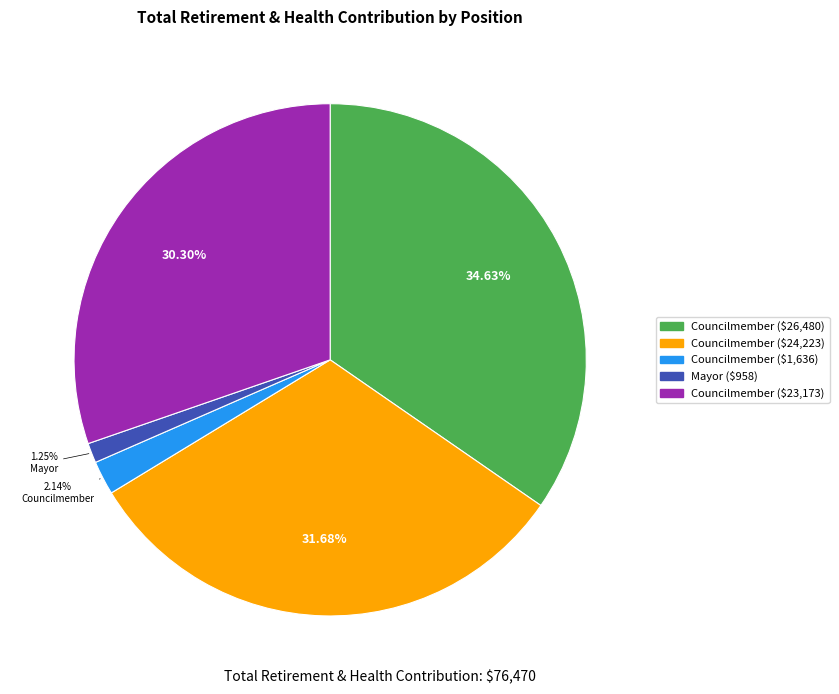

Is Councilmember ($23,173) the majority of the pie?

No